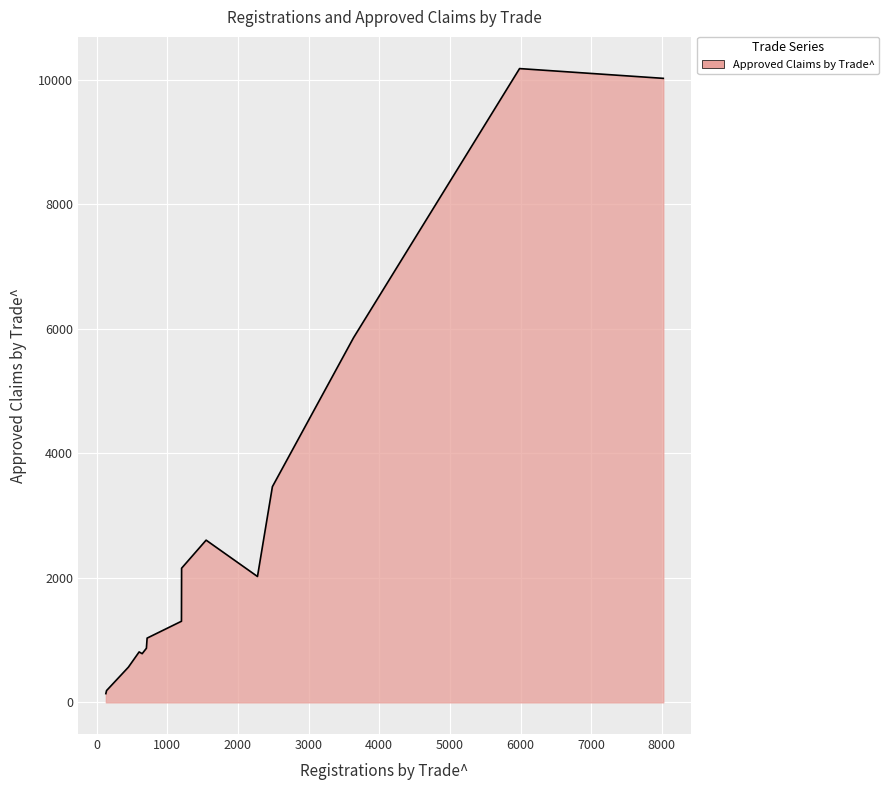

What is the maximum value shown in the chart?

10183